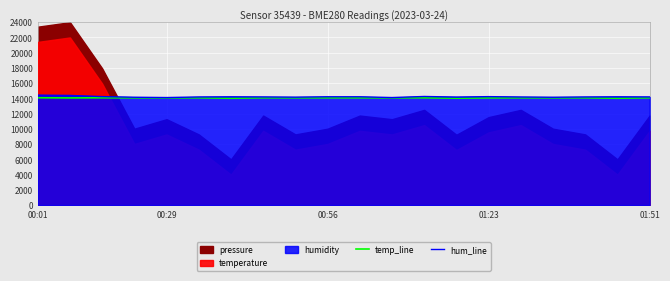

True or false: temp_line and hum_line intersect in this chart.

False